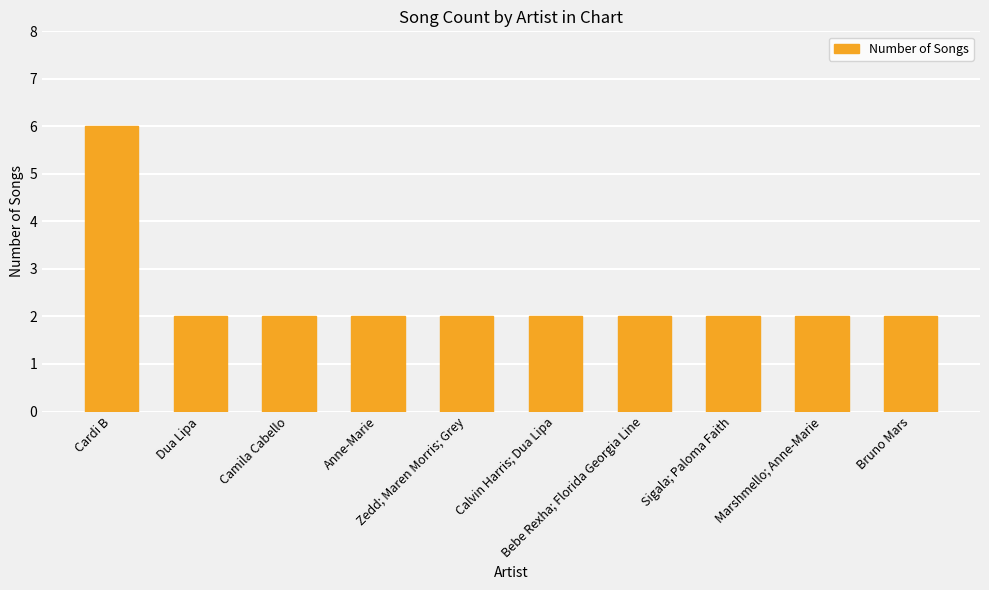

Reading left to right, transcribe all the data shown in this chart.

6	2	2	2	2	2	2	2	2	2